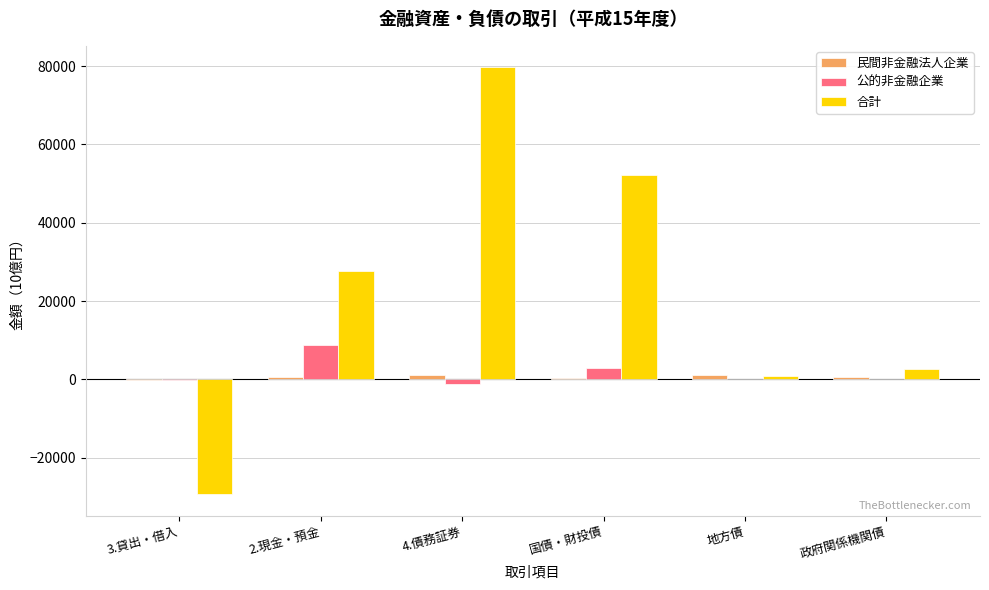

Which series changed the most between 4.債務証券 and 国債・財投債?

合計